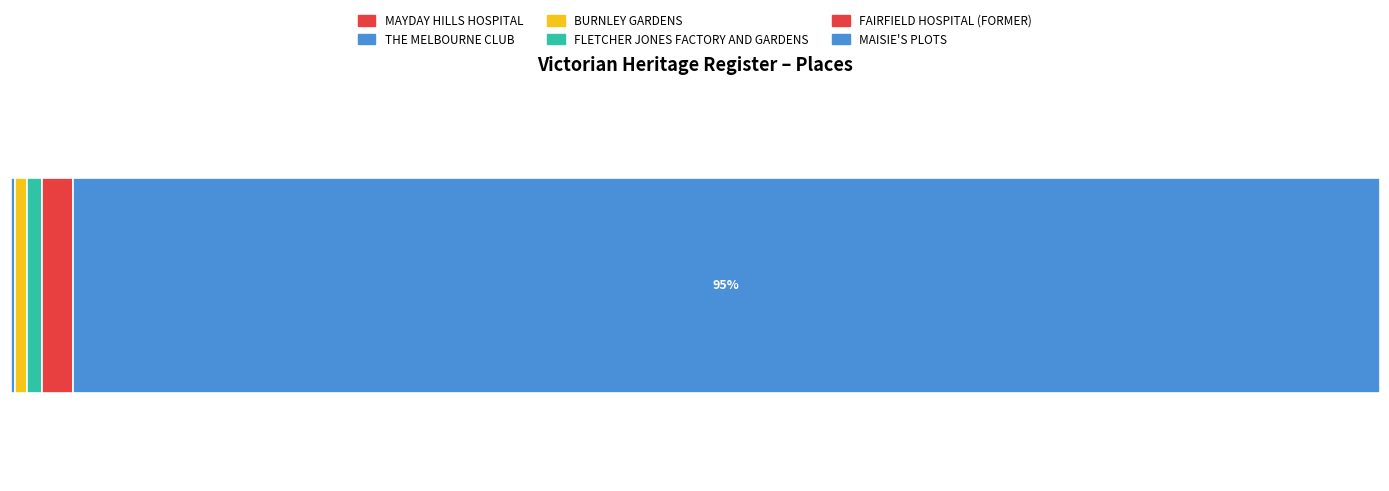

Reading left to right, extract all data points from this chart.

96	715	1892	2409	4884	208374